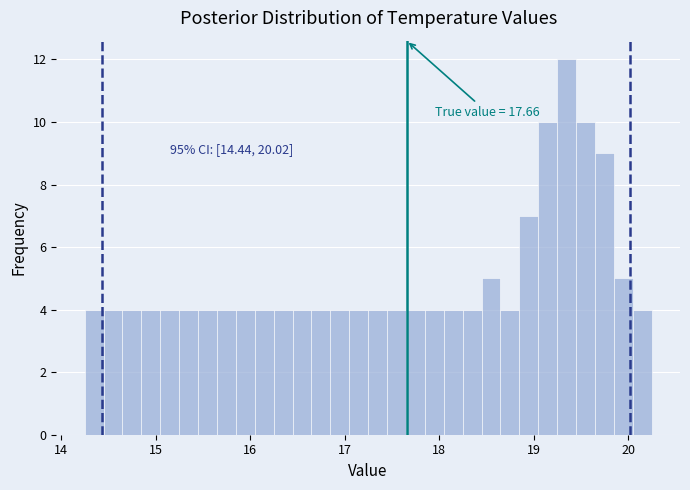

Around what value on the x-axis is the tallest bar? Give the approximate position of its centre, as read against the axis.

19.4